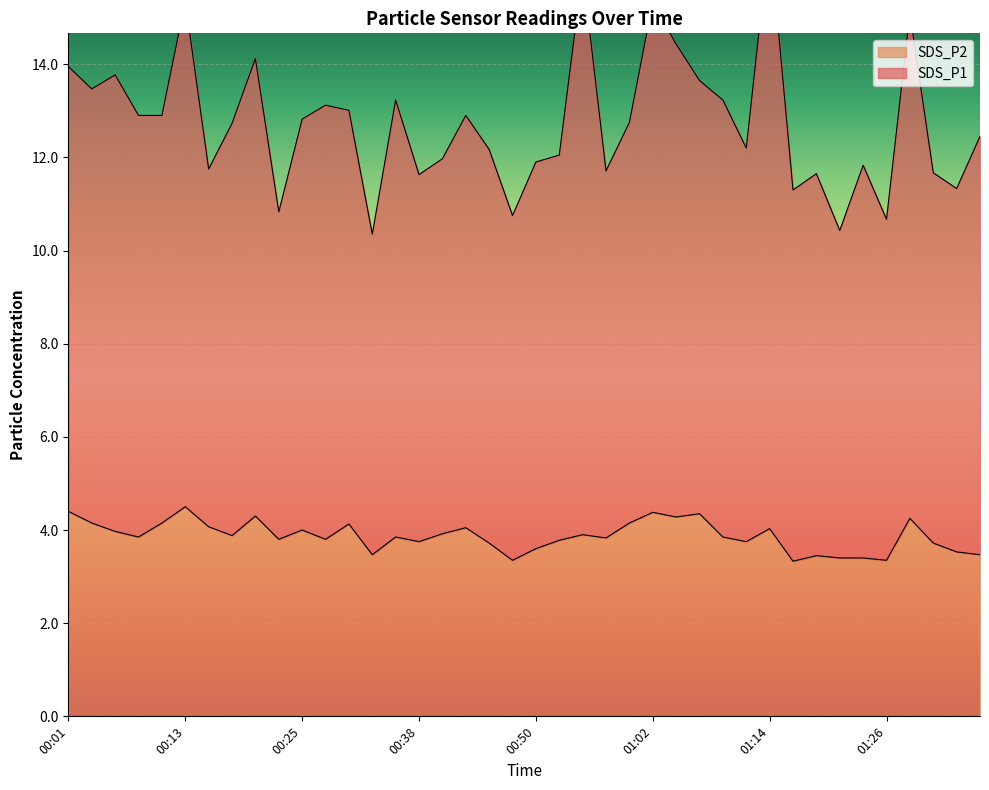

Read the SDS_P1 value at 00:45.

12.2